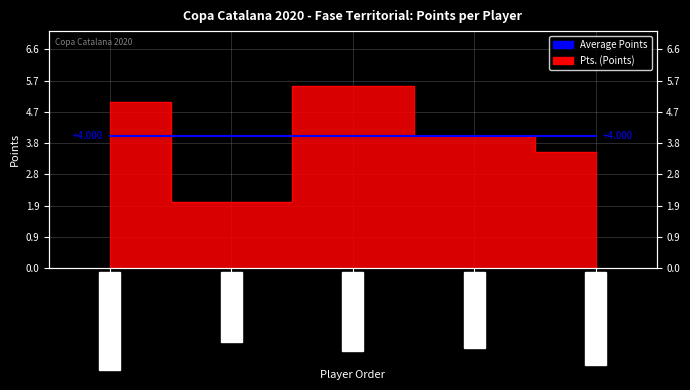

What is the difference between the maximum and second lowest values?

2.0